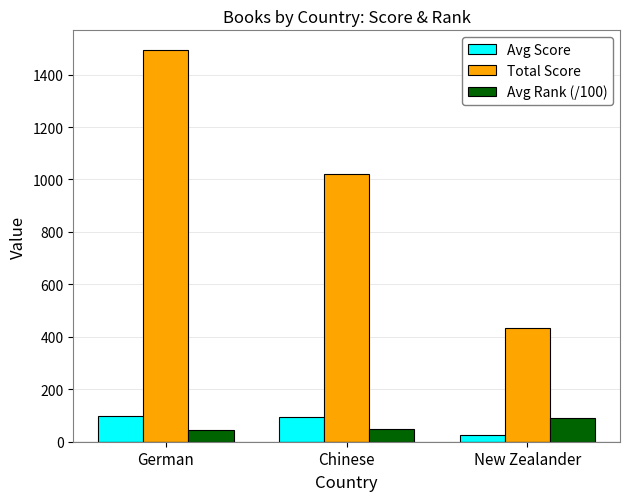

What is the difference between the second highest and minimum values in the Avg Score series?

65.6